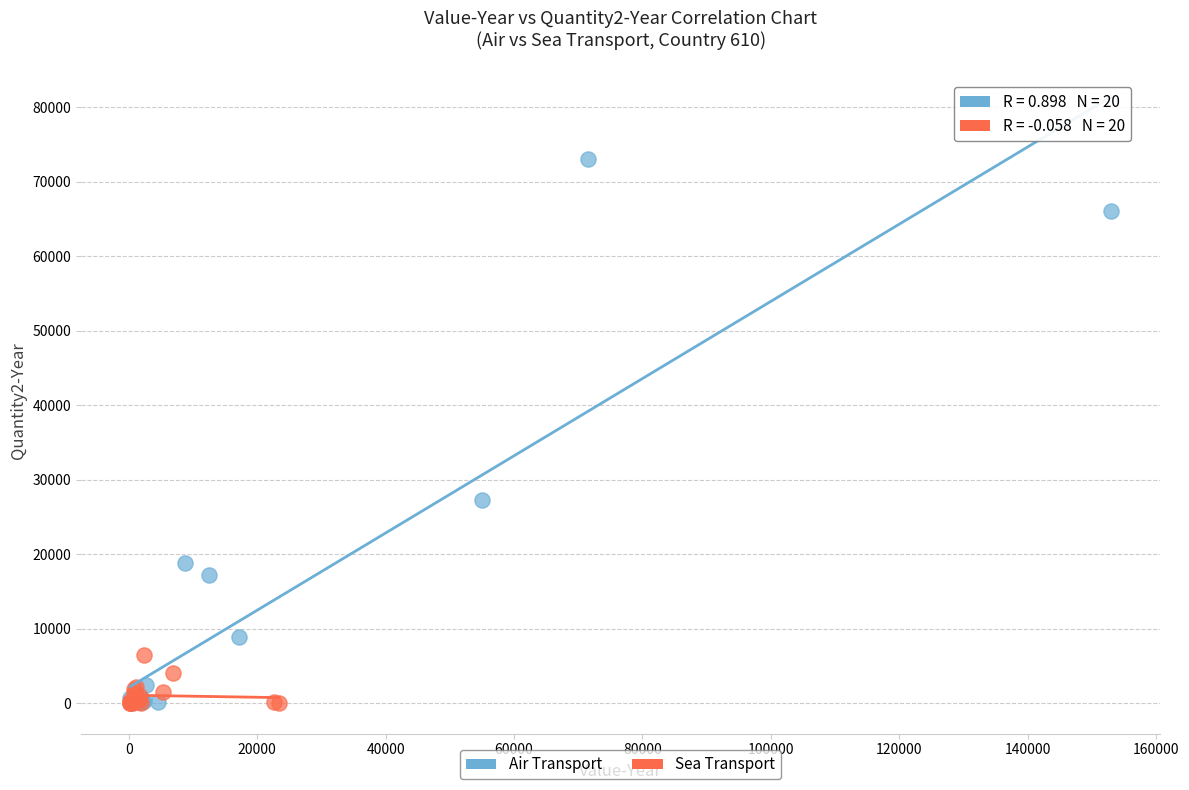

Which series has the widest spread of Y values?

Air Transport